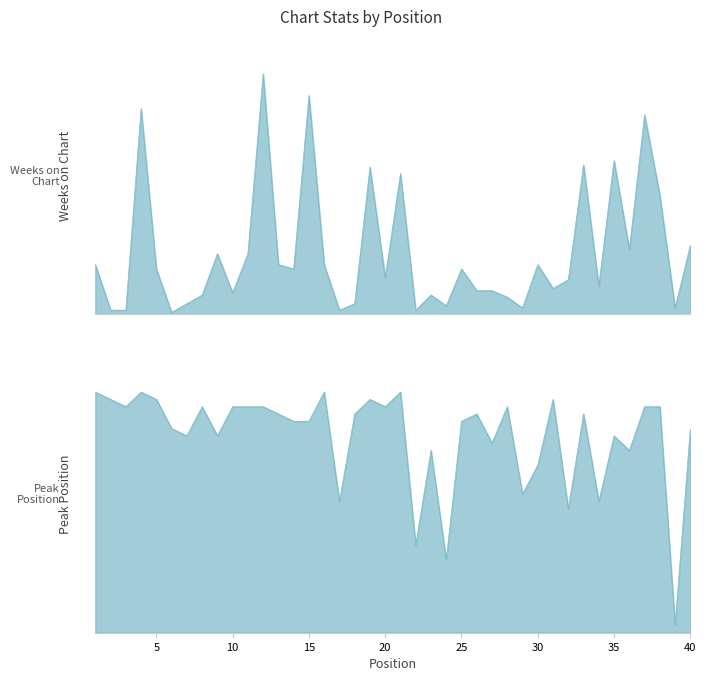

How many data points does each series have?

40